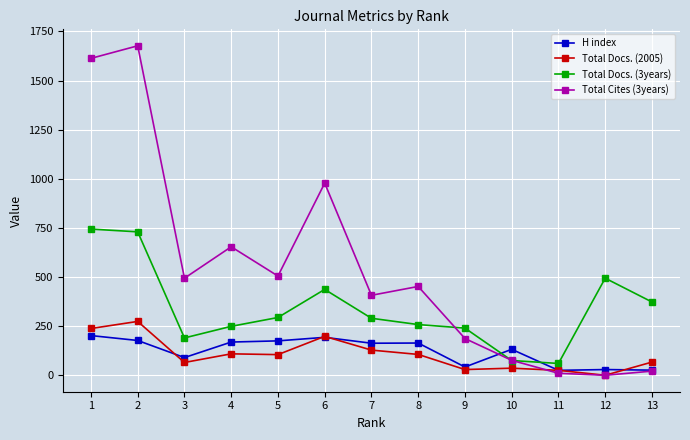

What is the difference between the highest and lowest values at 3?

429